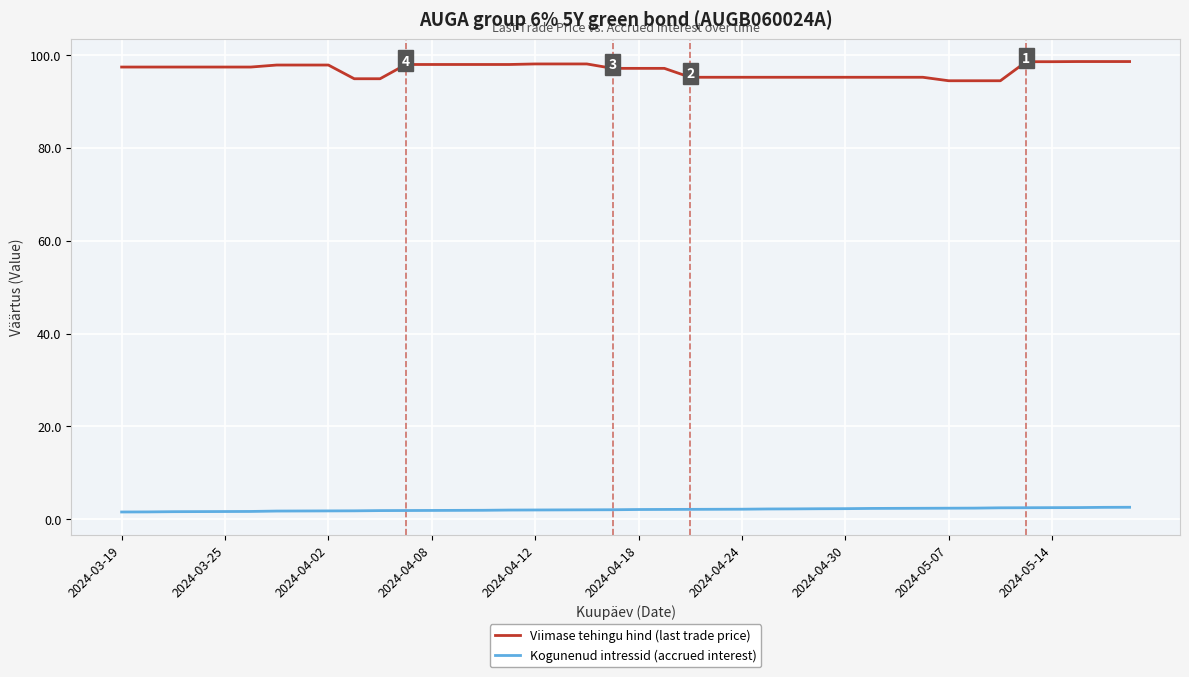

How many lines are shown in the chart?

2